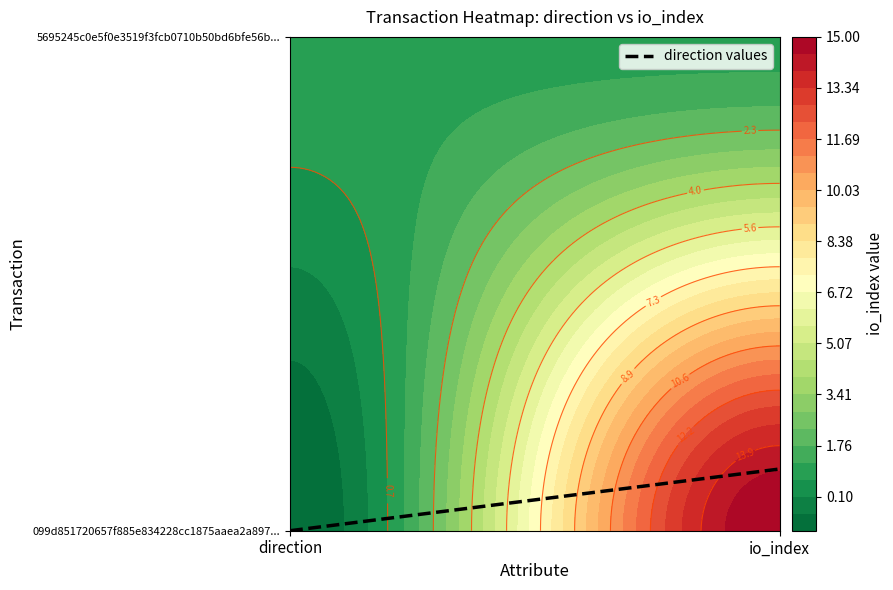

What is the difference between the maximum and minimum values?

0.1